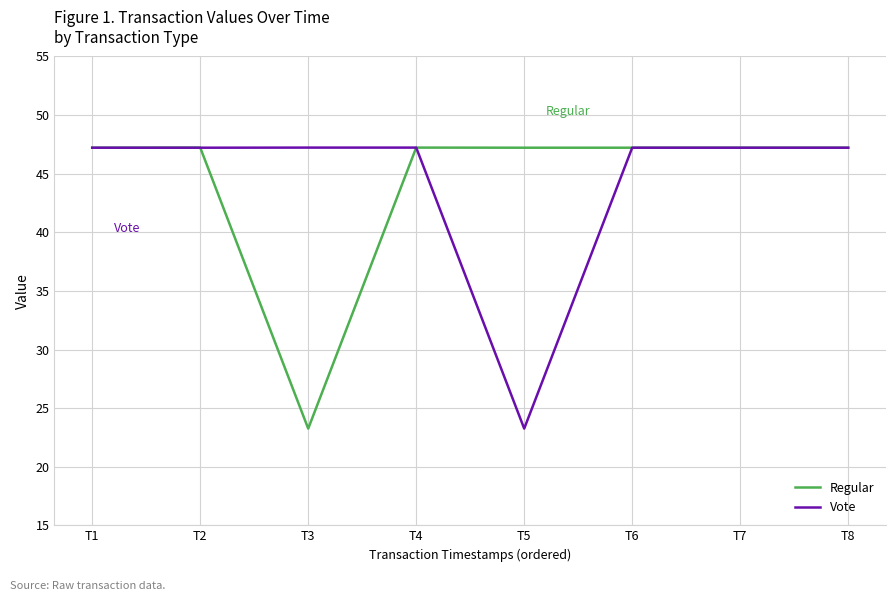

Is it true that Vote equals 71.1 at T1?

False